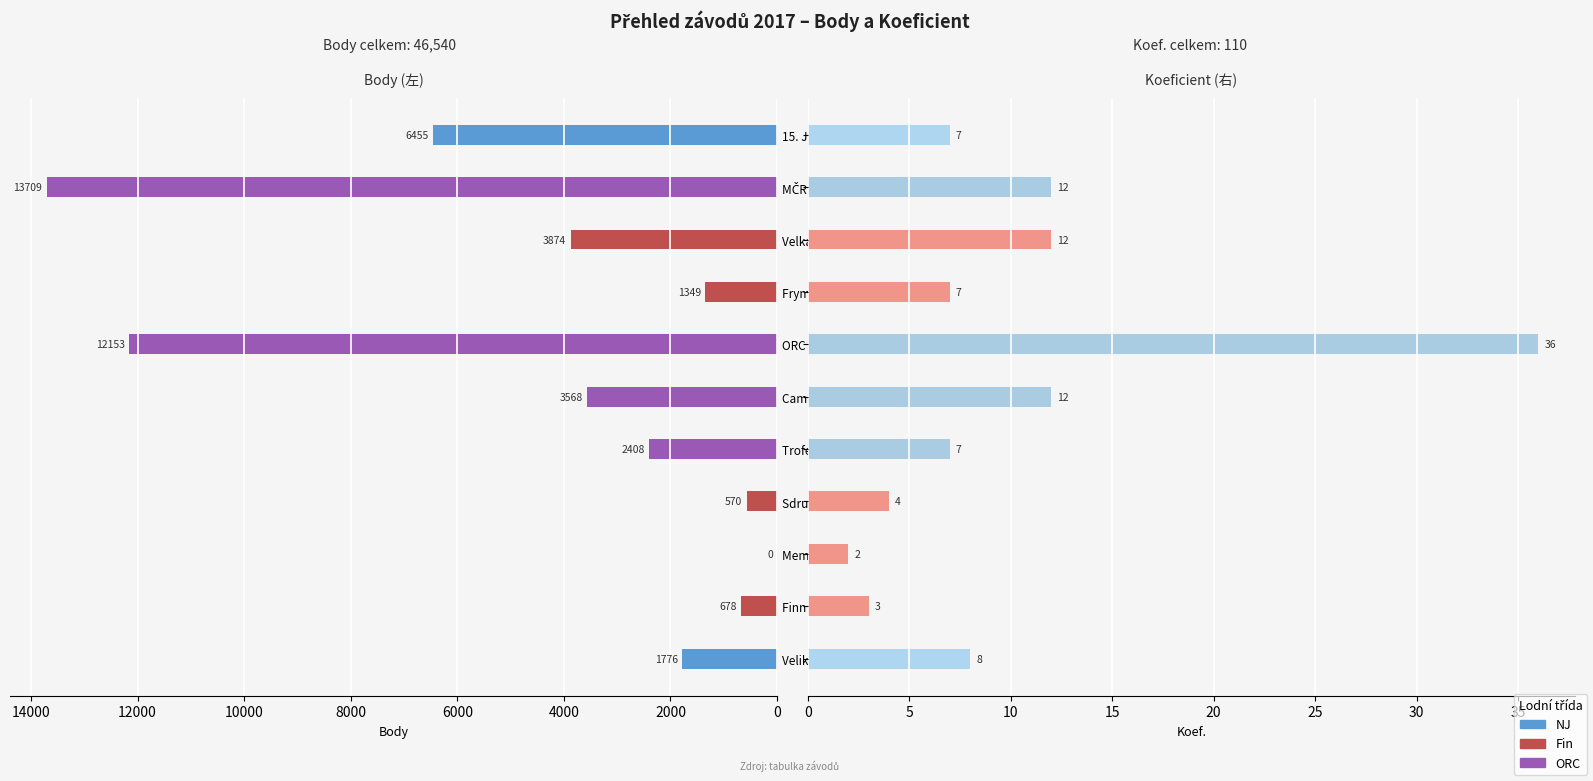

What is the value of the Koef. bar at the 11th from the left?

7